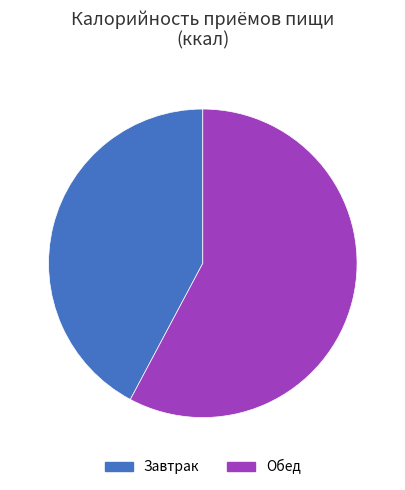

Is it true that Обед is 65% of the pie?

False